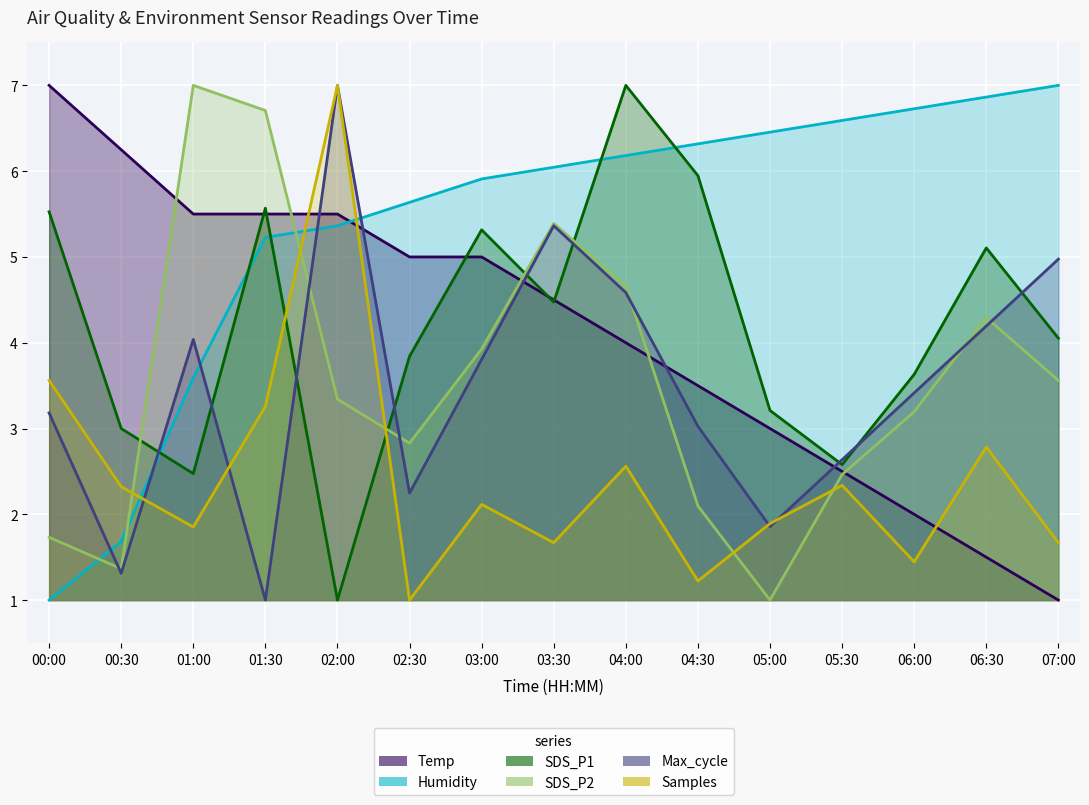

How many distinct data groups are displayed?

6